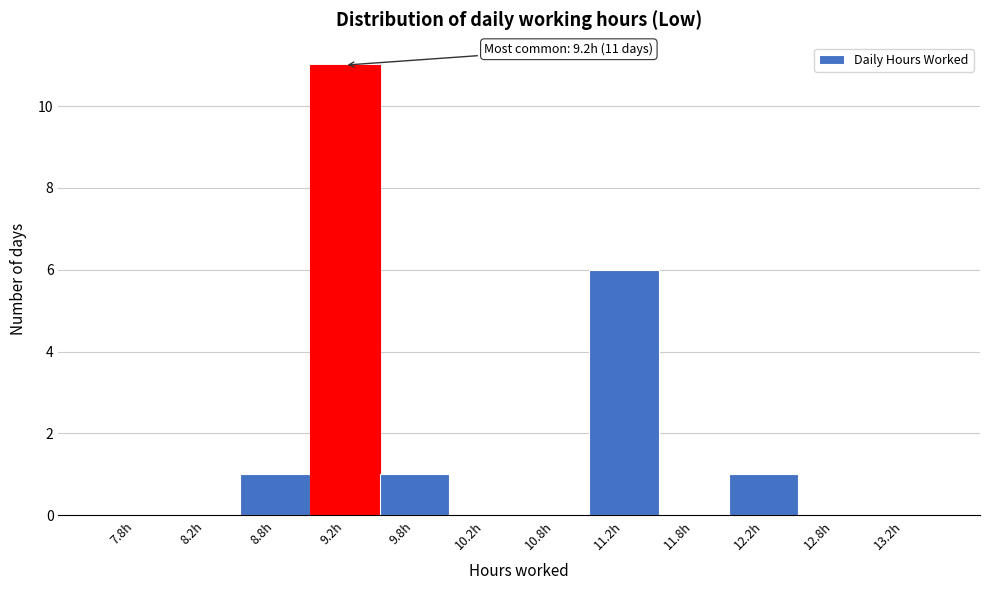

Over which range of the x-axis is the bar tallest?

9.0 to 9.5